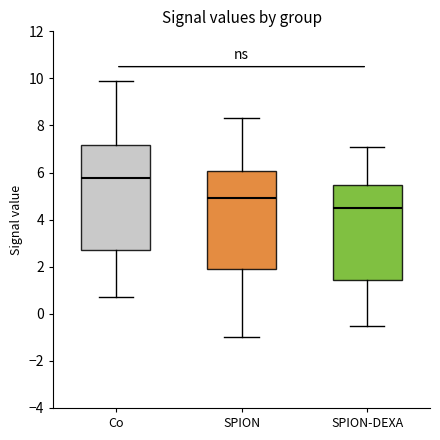

Which box has the lowest median line?

SPION-DEXA